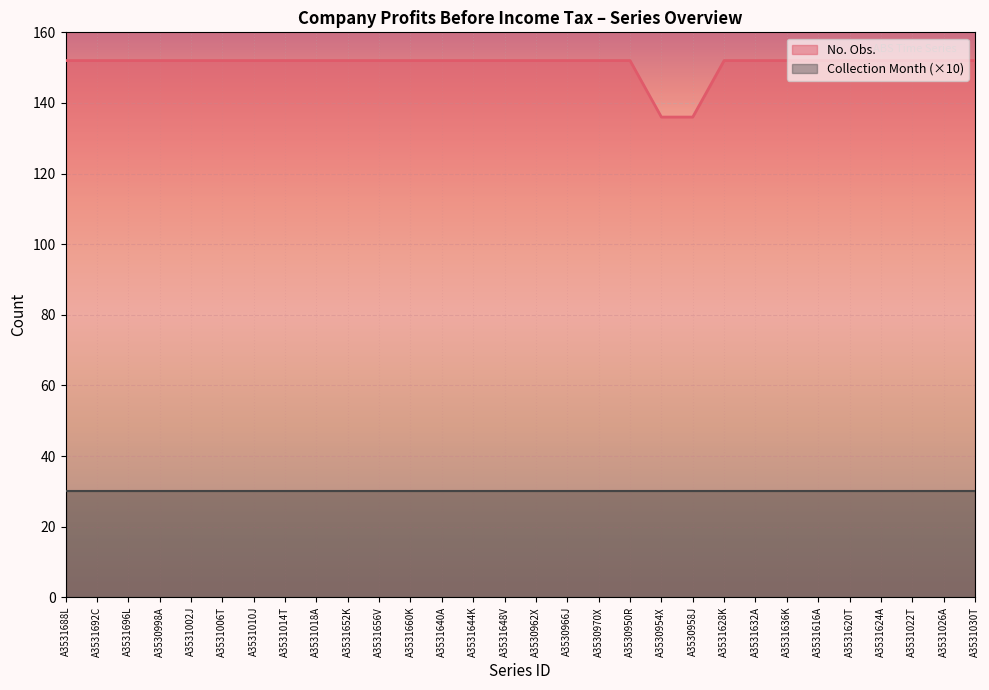

How many lines are shown in the chart?

2